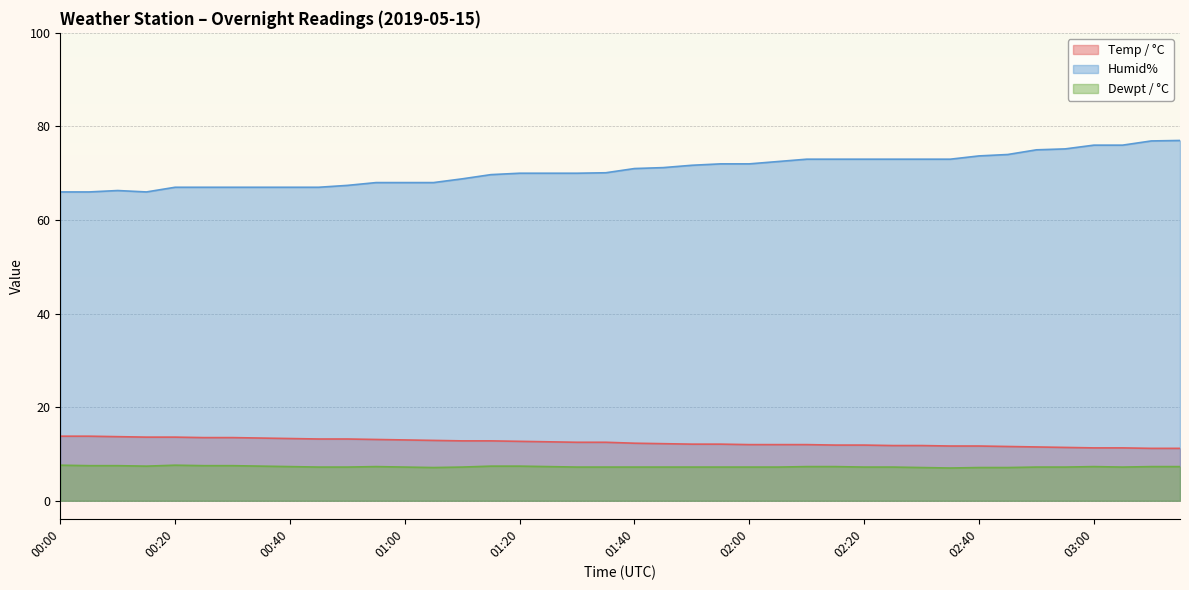

What is the minimum value shown in the chart?

7.0